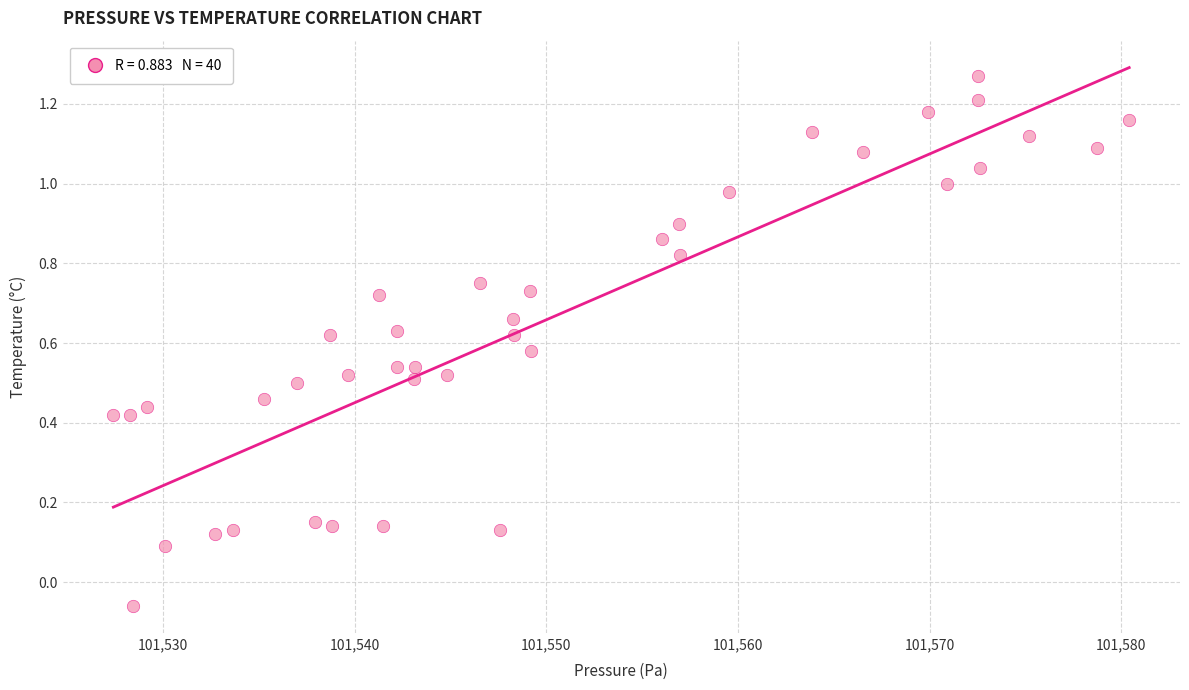

What is the range of X values (max minus min)?

53.0